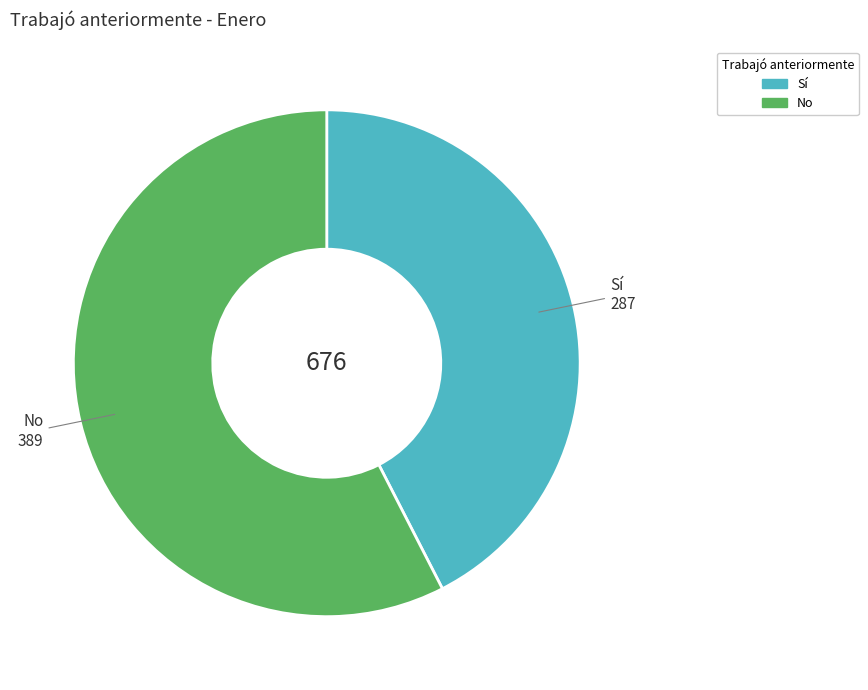

Is the sum of No and Sí greater than half?

Yes